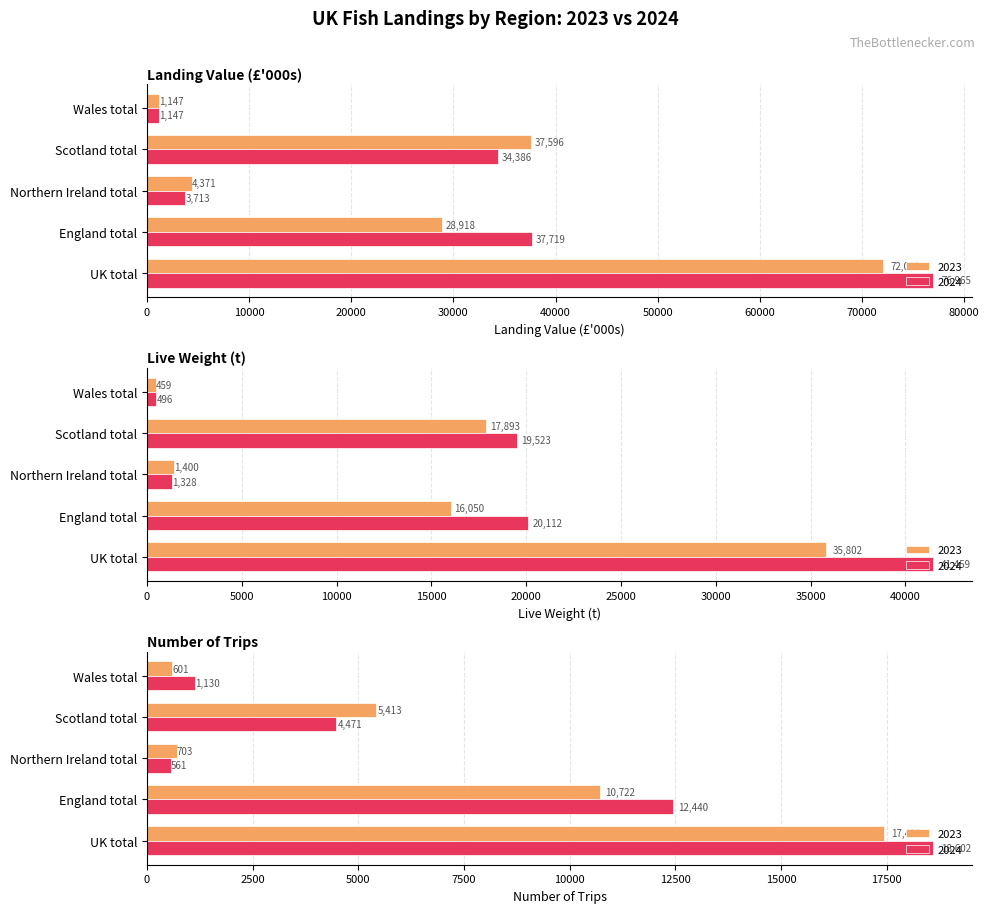

At which category does the chart reach its peak across all series?

UK total